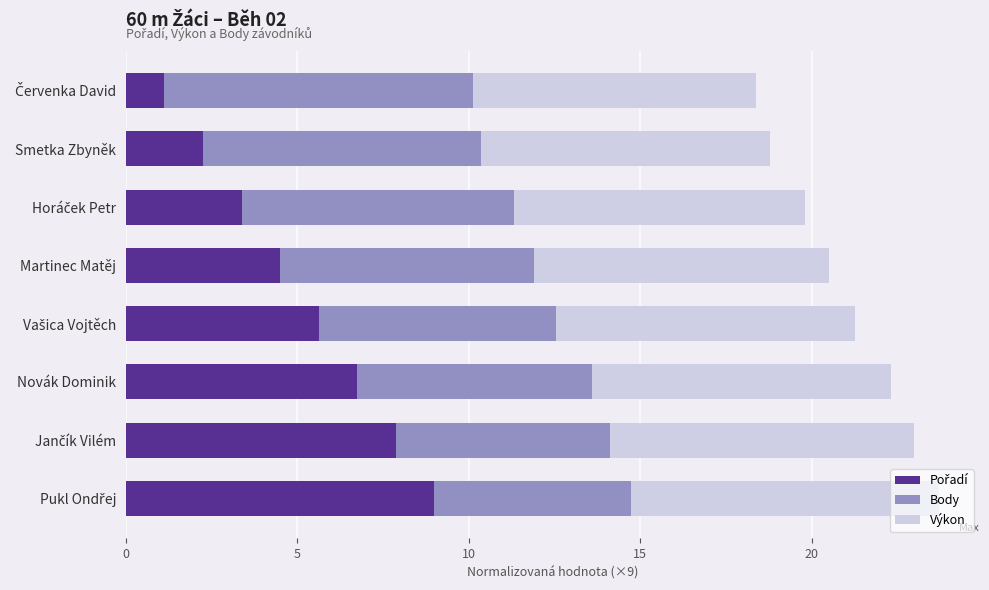

What is the total value across all series at Smetka Zbyněk?

18.8